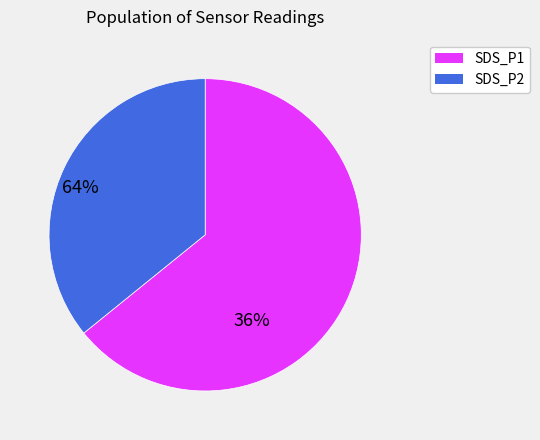

Which has a higher value, SDS_P1 or SDS_P2?

SDS_P1